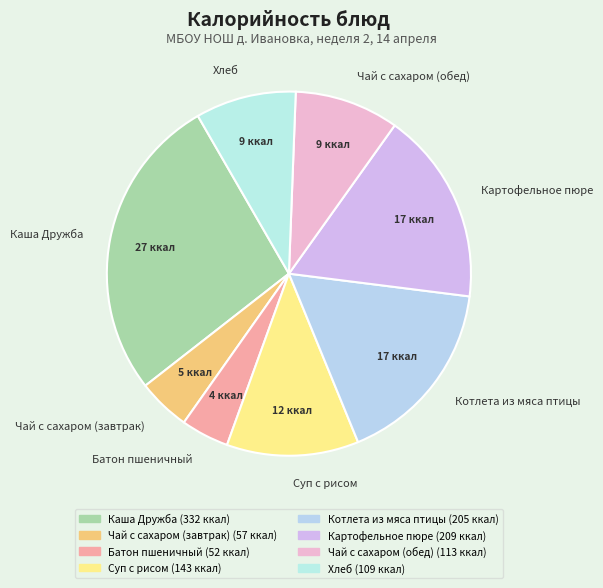

What is the largest slice in the pie chart?

Каша Дружба